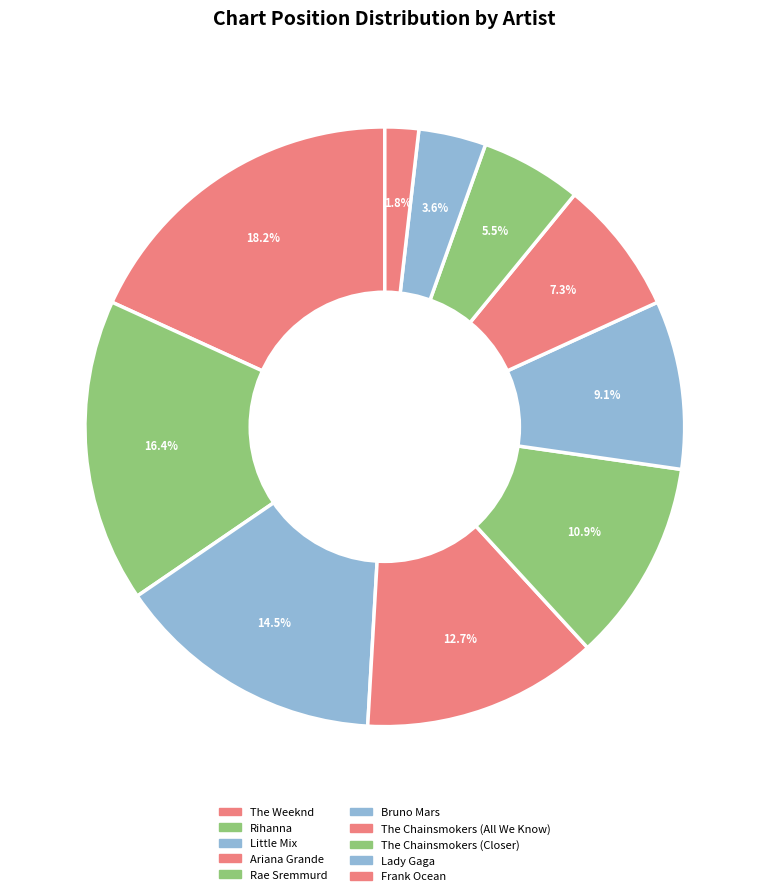

To the nearest percent, what is the difference between the The Chainsmokers (Closer) and The Chainsmokers (All We Know) slice percentages?

2%